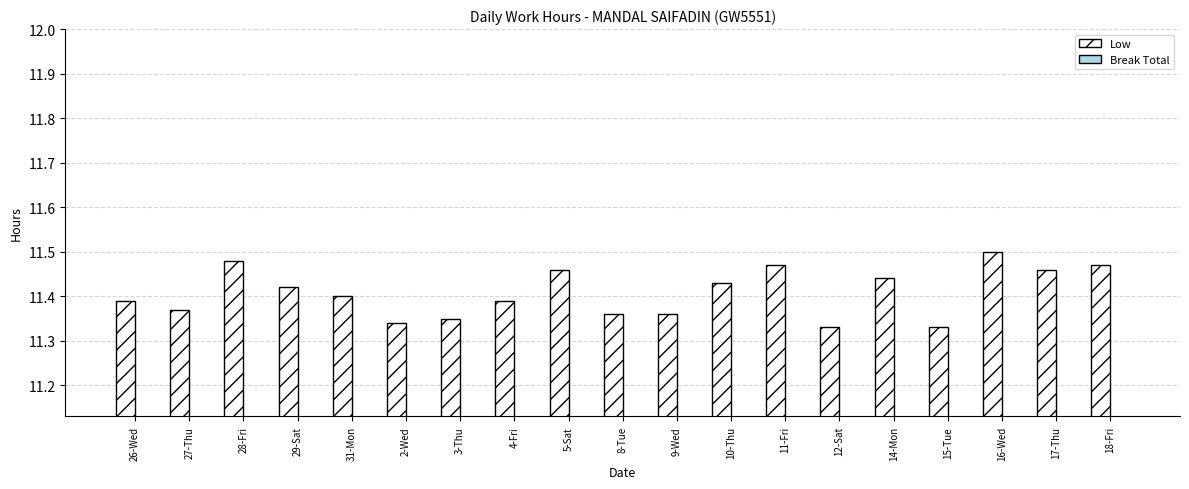

Are the bars grouped side by side (vs. stacked)?

No